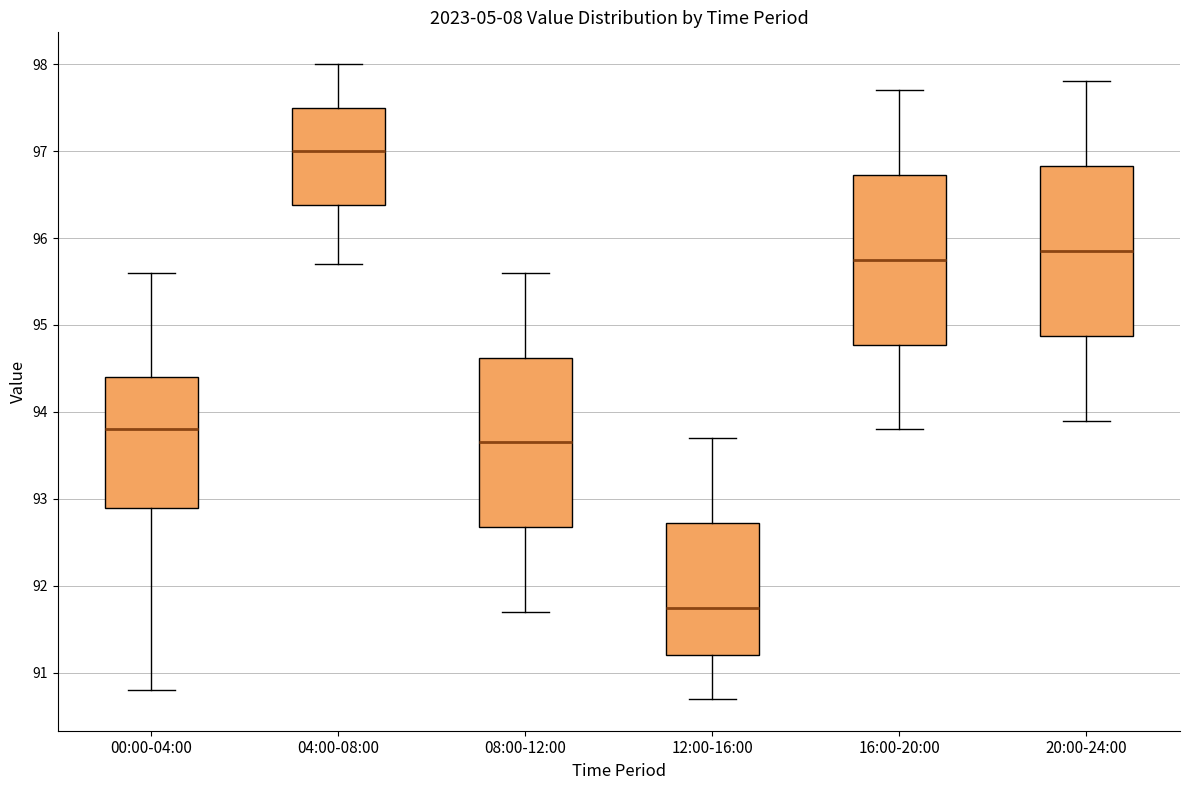

Which box has the lowest median line?

12:00-16:00